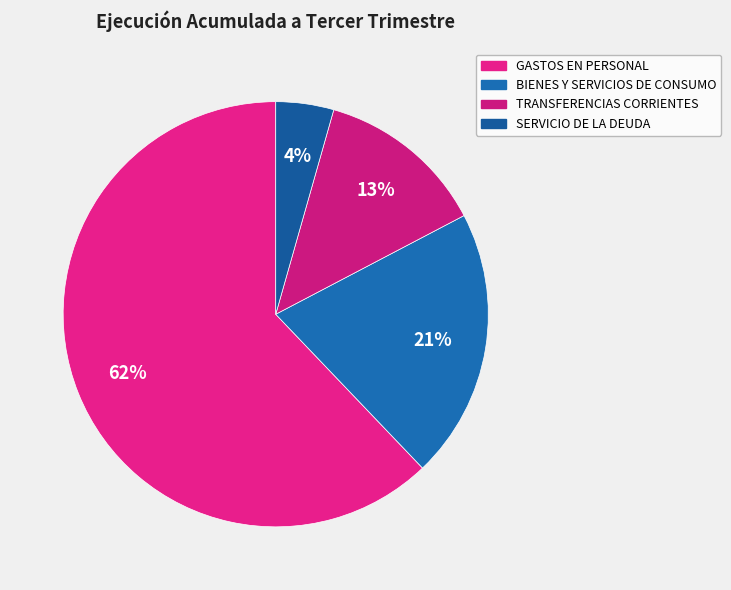

Is it true that TRANSFERENCIAS CORRIENTES is 13% of the pie?

True